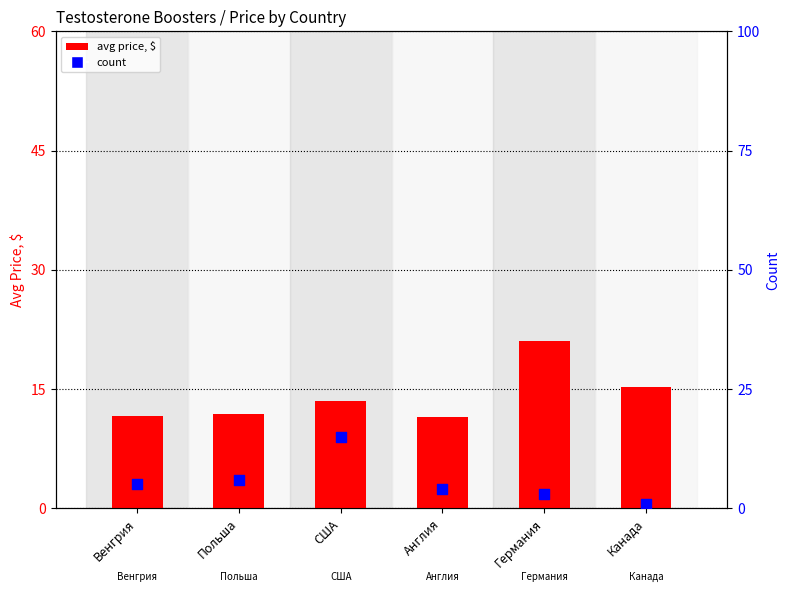

Which series contains the highest Y value?

avg price, $